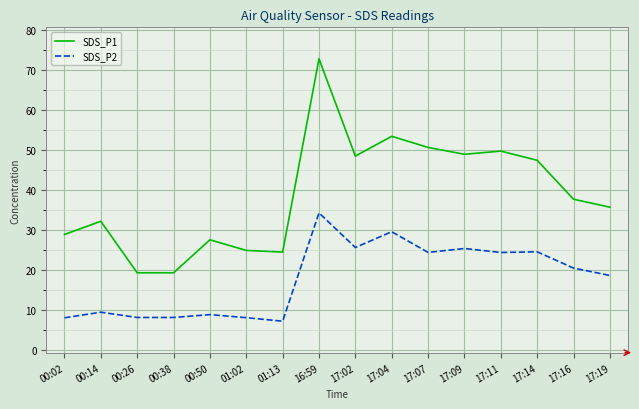

What position from the right is 17:11?

4